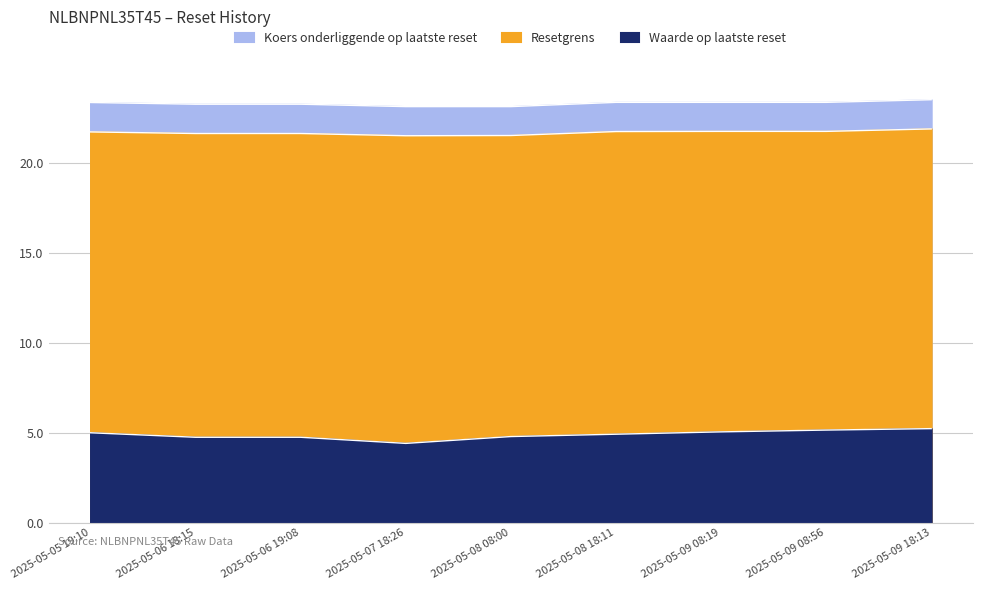

What position from the right is 2025-05-09 08:19?

3